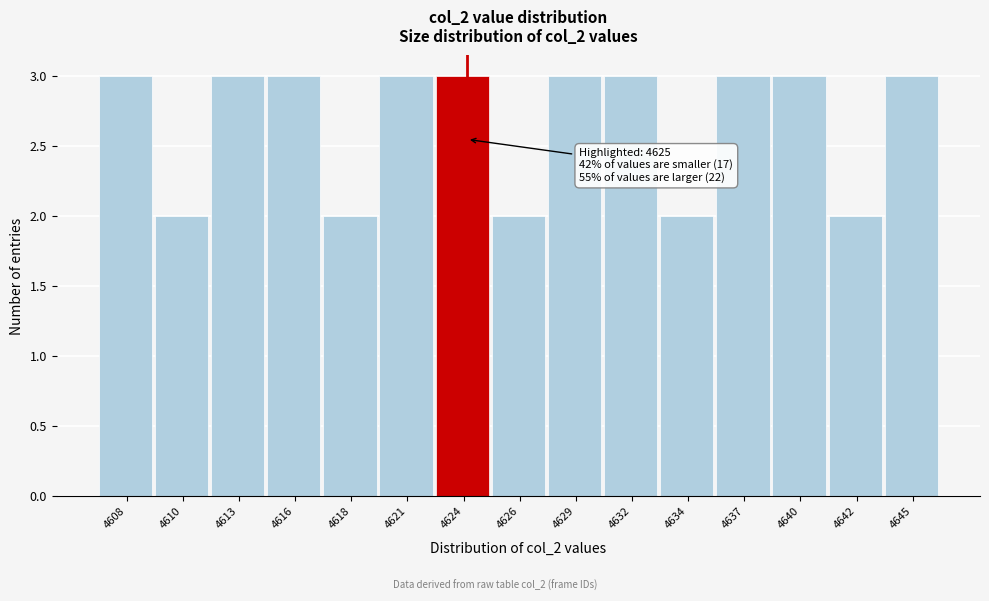

Reading right to left, extract all data points from this chart.

4645=3	4642=2	4640=3	4637=3	4634=2	4632=3	4629=3	4626=2	4624=3	4621=3	4618=2	4616=3	4613=3	4610=2	4608=3